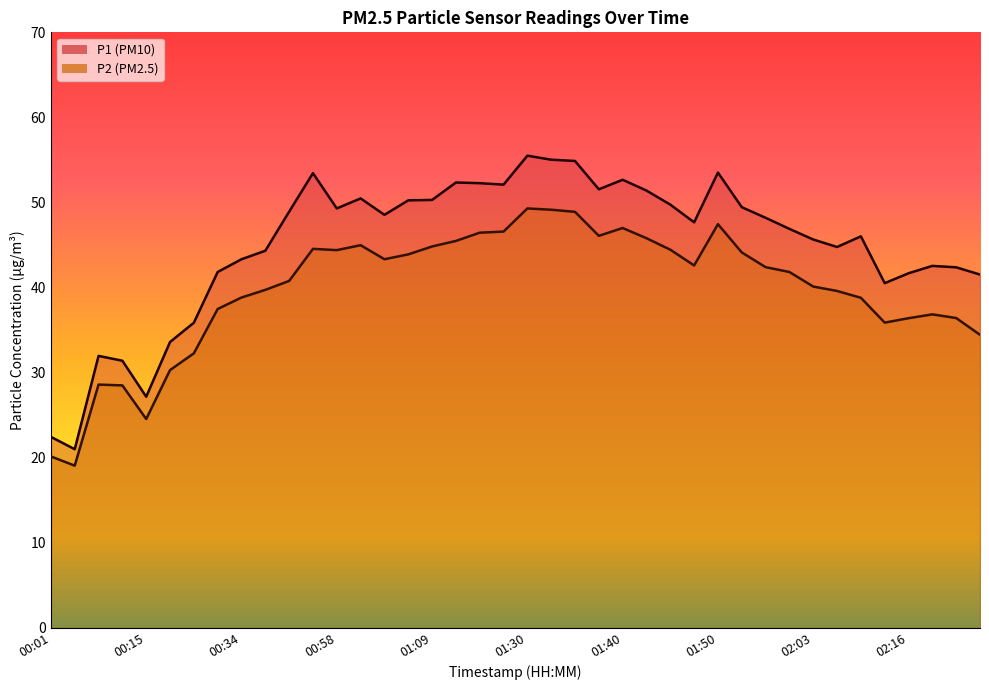

What are all the series names shown in the legend?

P1, P2